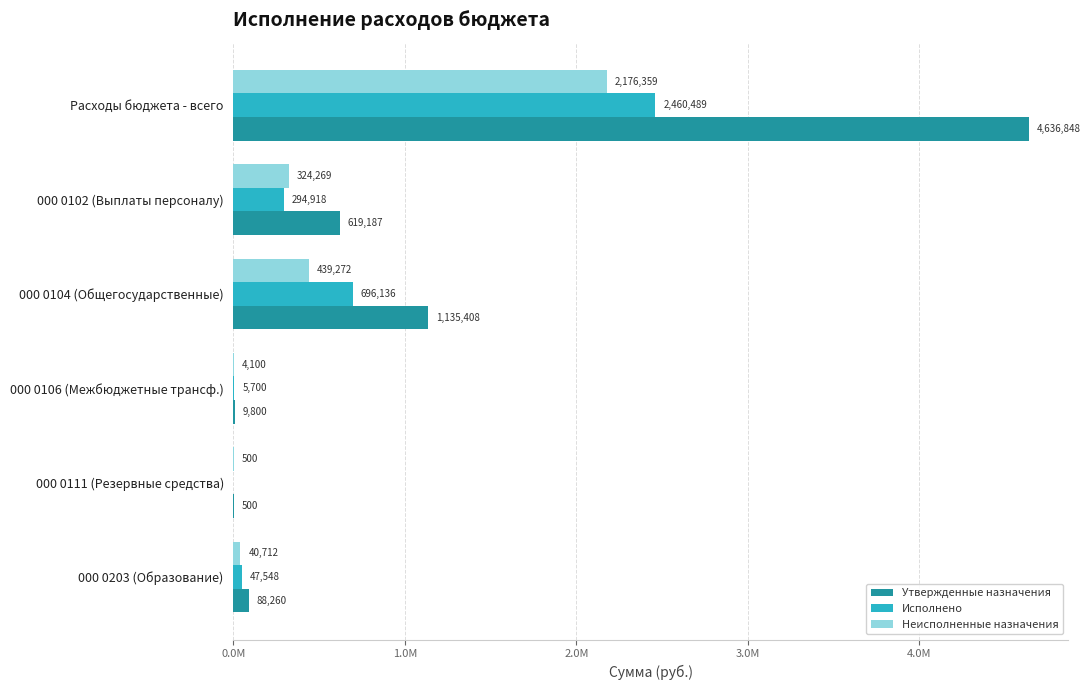

At how many categories does at least one series exceed 3475144?

1